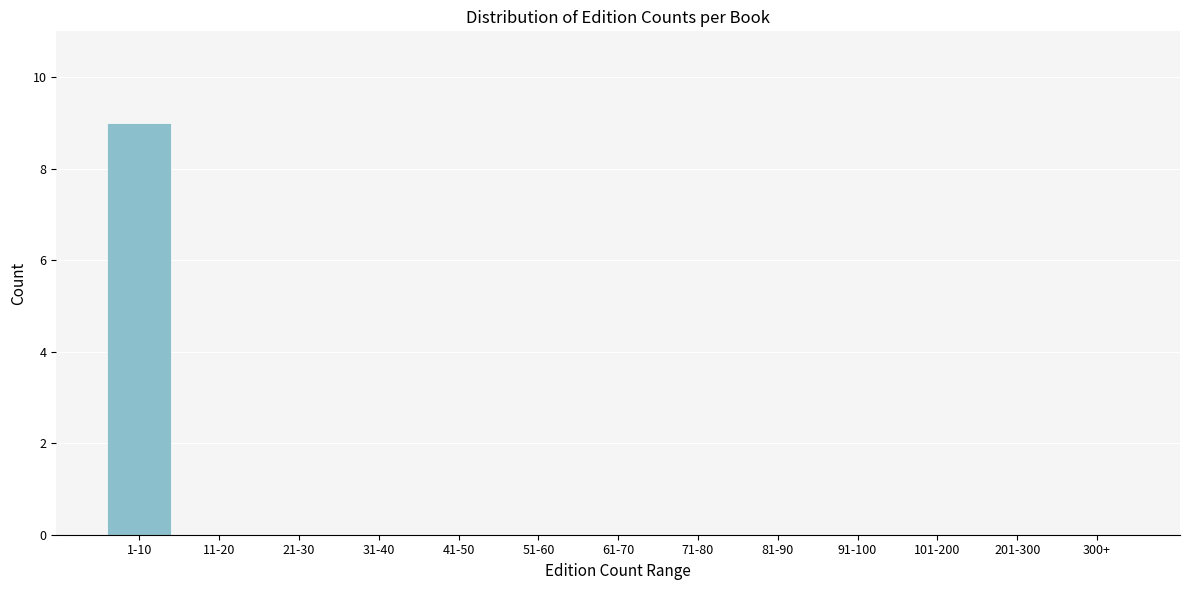

Reading left to right, transcribe all the data shown in this chart.

1-10=9	11-20=0	21-30=0	31-40=0	41-50=0	51-60=0	61-70=0	71-80=0	81-90=0	91-100=0	101-200=0	201-300=0	300+=0